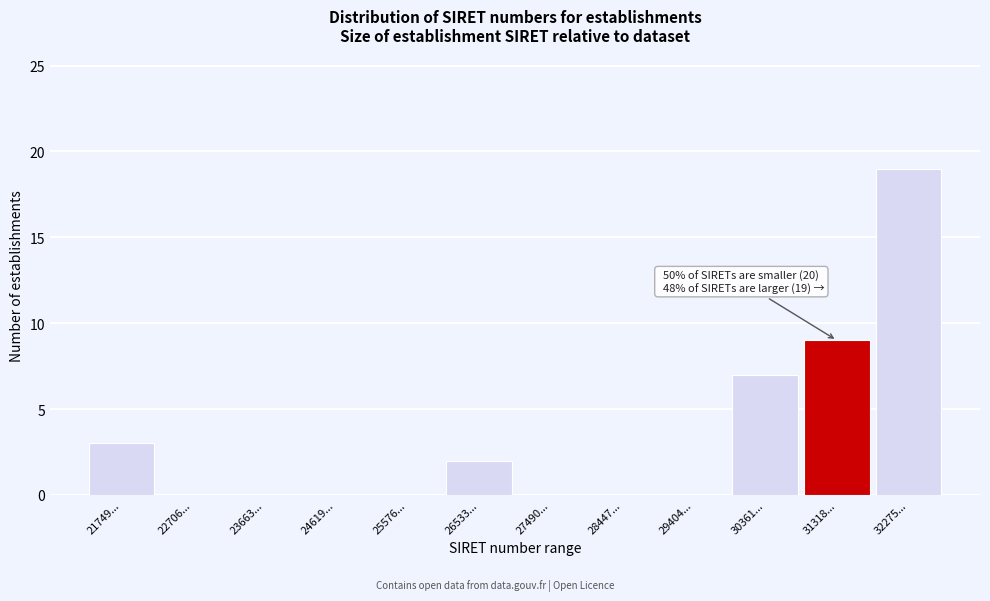

Reading left to right, extract all data points from this chart.

21749...=3	22706...=0	23663...=0	24619...=0	25576...=0	26533...=2	27490...=0	28447...=0	29404...=0	30361...=7	31318...=9	32275...=19